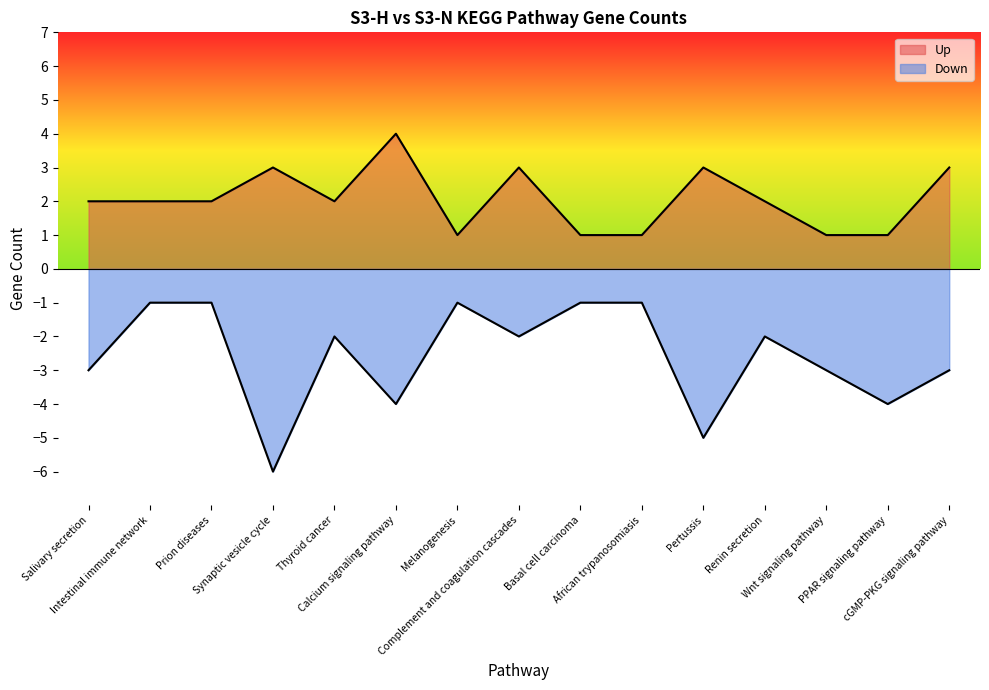

True or false: the data shows -1 at Renin secretion.

False